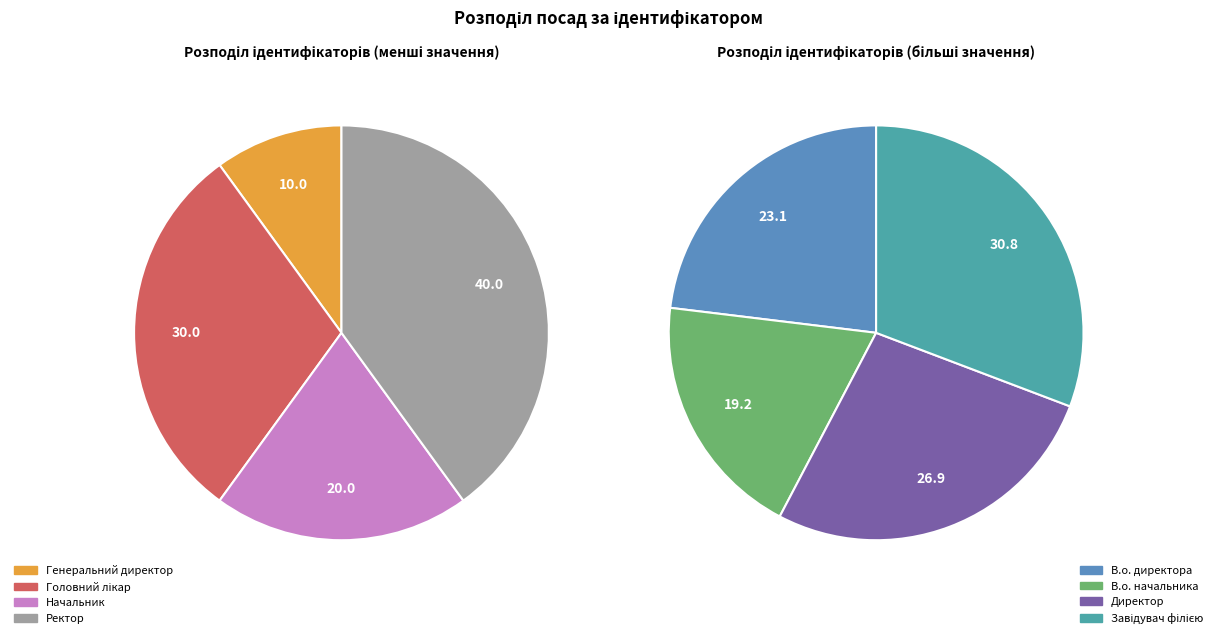

Which category has the biggest portion of the pie?

Завідувач філією